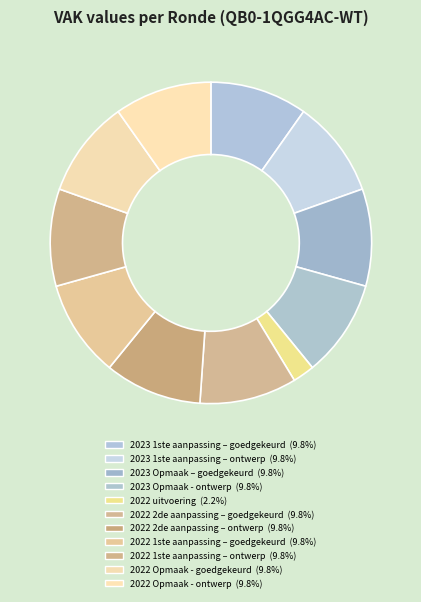

Which slice is the smallest?

2022 uitvoering